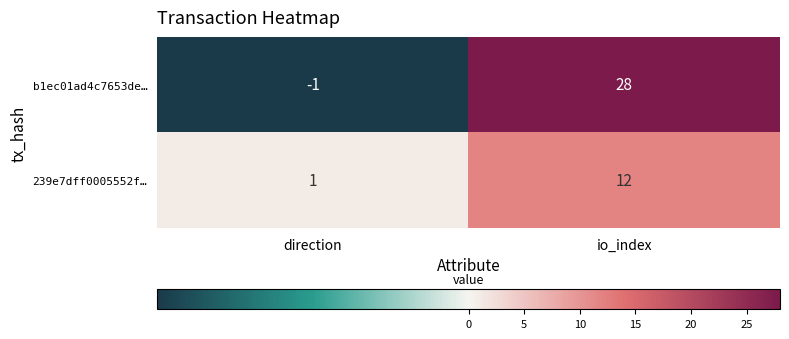

Is it true that 239e7dff0005552f… equals 19 at io_index?

False